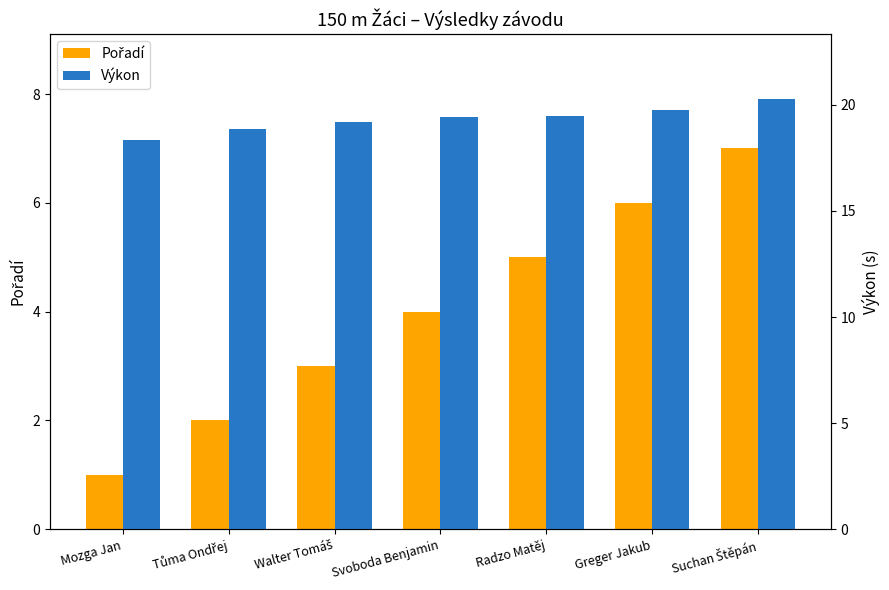

Which series has the widest spread of values?

Pořadí